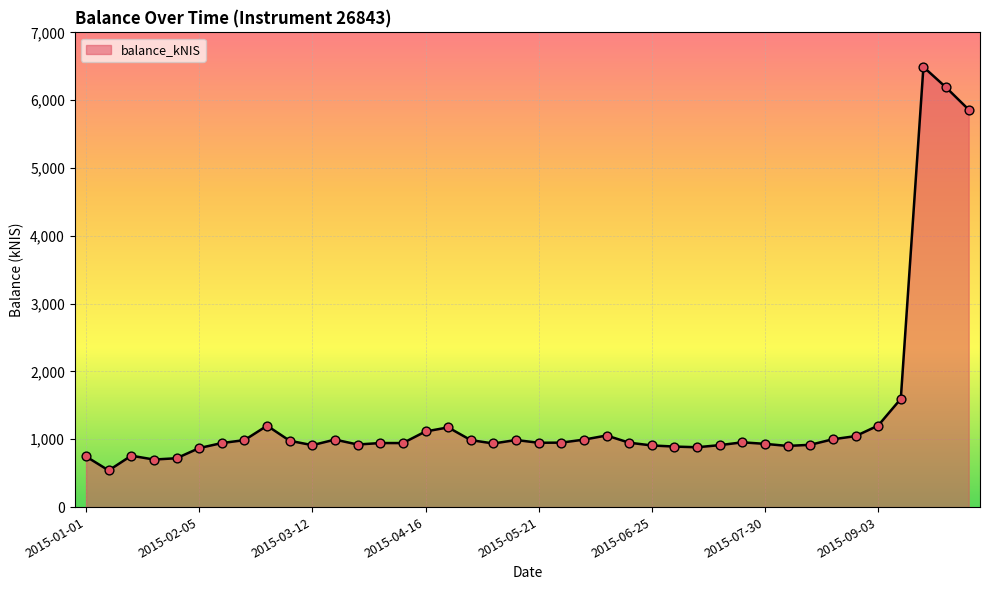

What is the smallest value displayed?

540.4